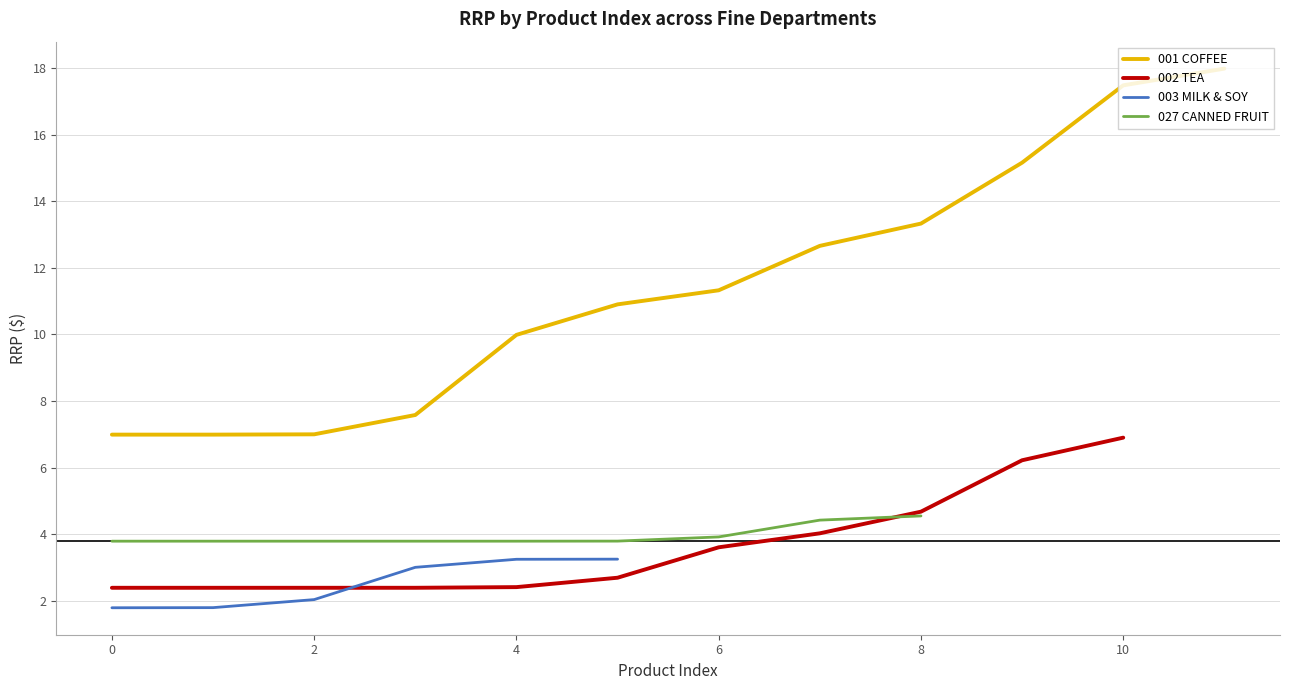

What is the minimum value shown in the chart?

1.8